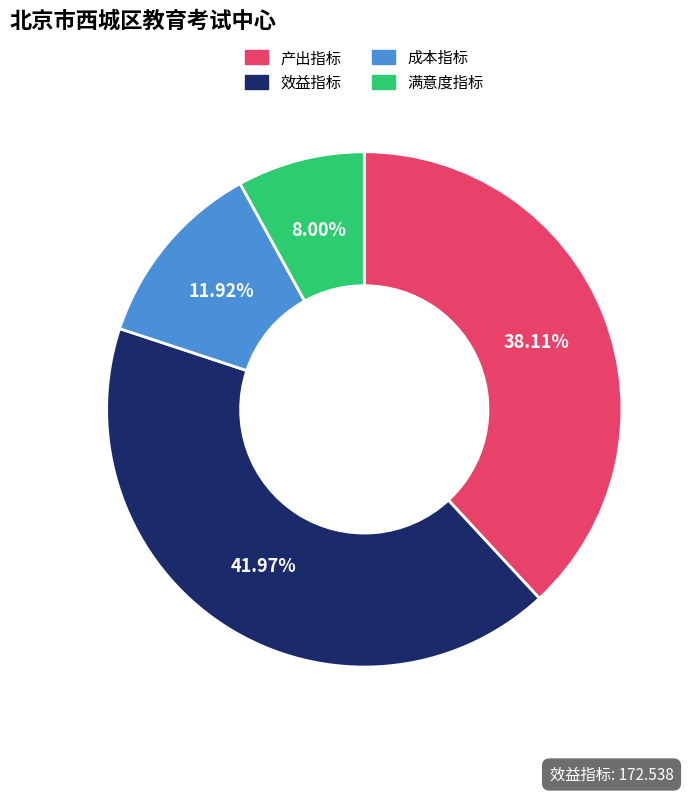

Between 满意度指标 and 效益指标, which is larger?

效益指标